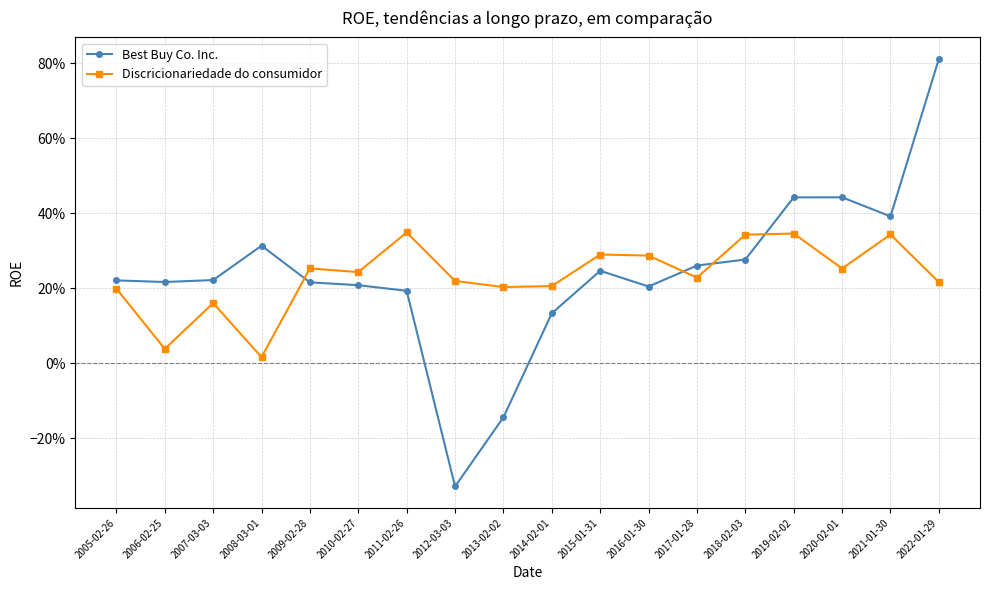

How many values in the Best Buy Co. Inc. series exceed 0?

16